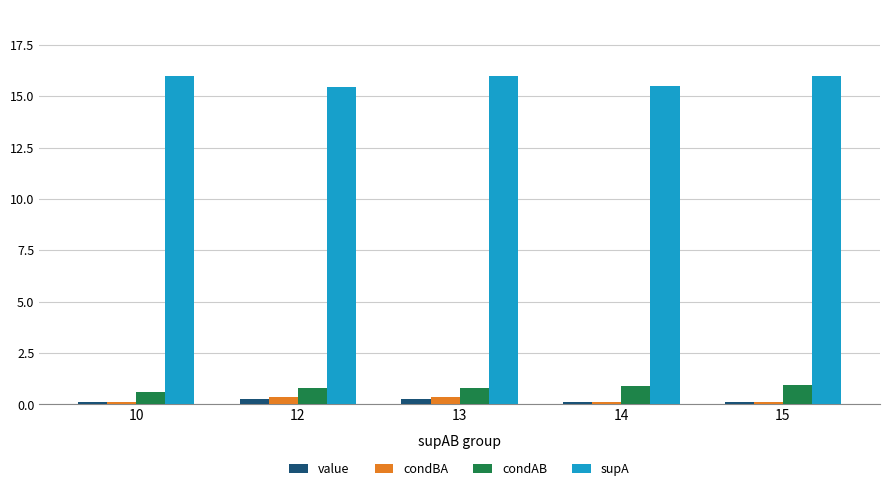

Is the value of condAB at 10 greater than the value of condBA at 12?

Yes